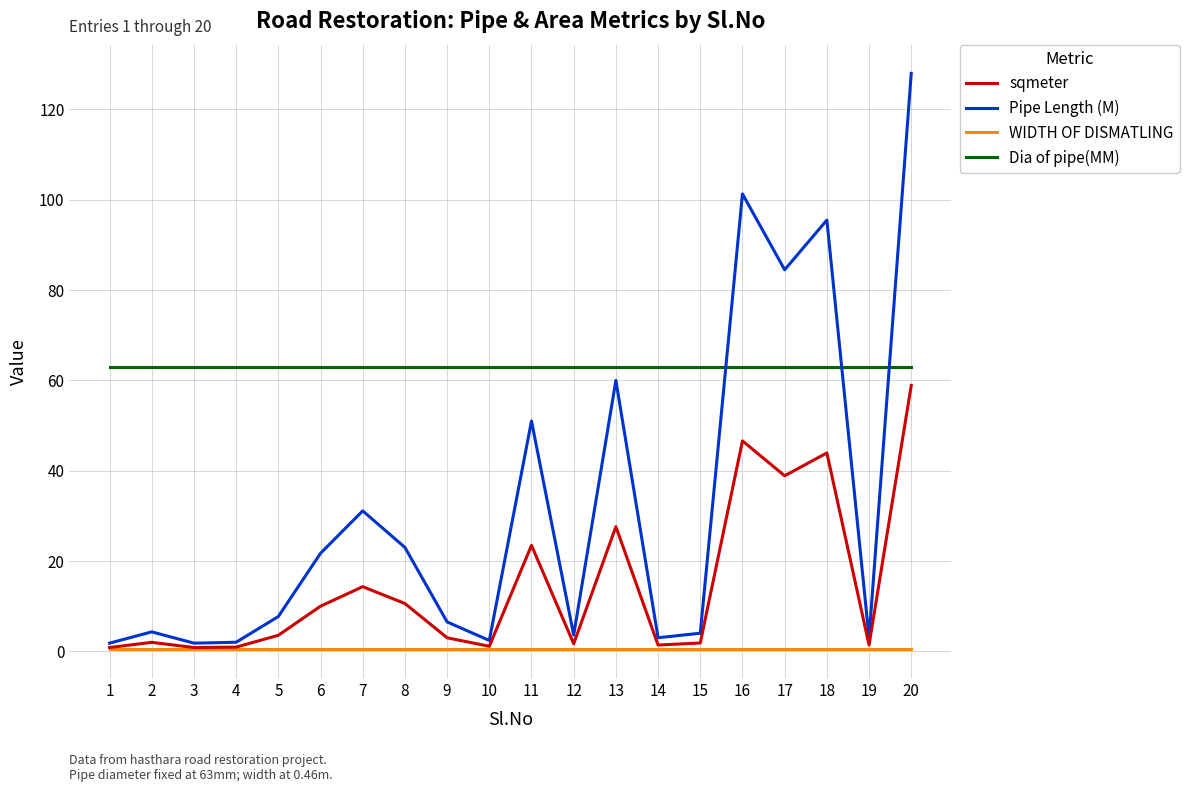

Which series has the largest range (max minus min)?

Pipe Length (M)